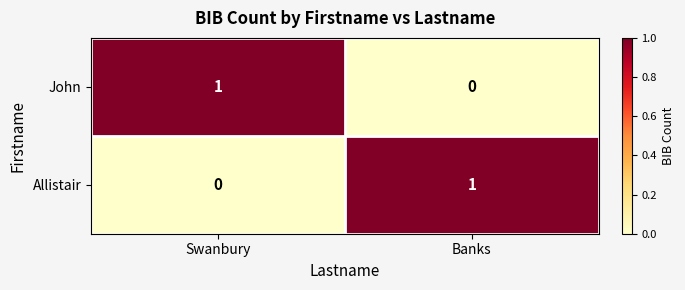

Is the value of John at Banks greater than the value of Allistair at Banks?

No